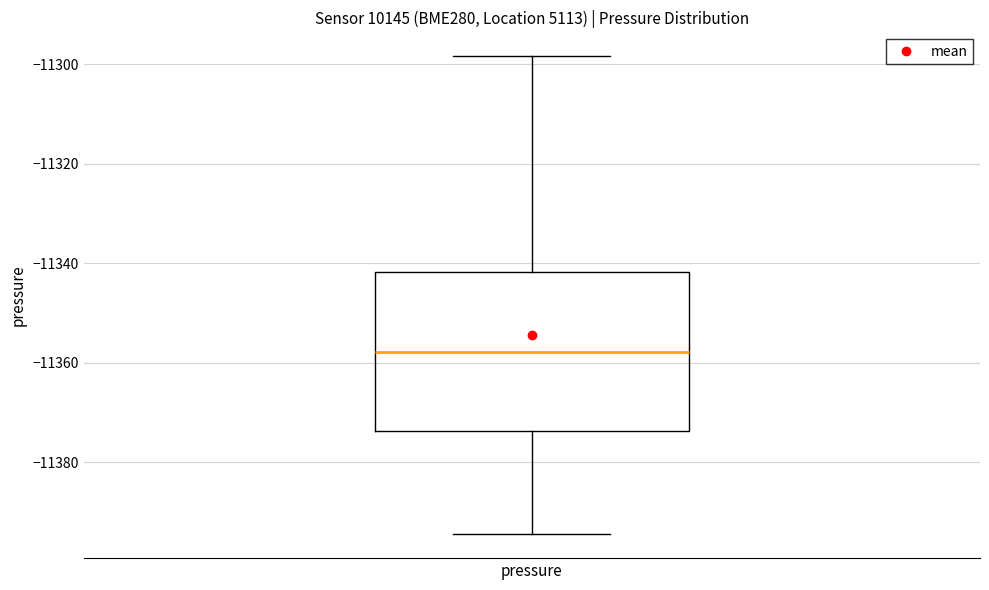

Where is the lower edge of the box for pressure on the y-axis? The values are not printed on the chart, so give them approximately, as read against the axis.

-11374